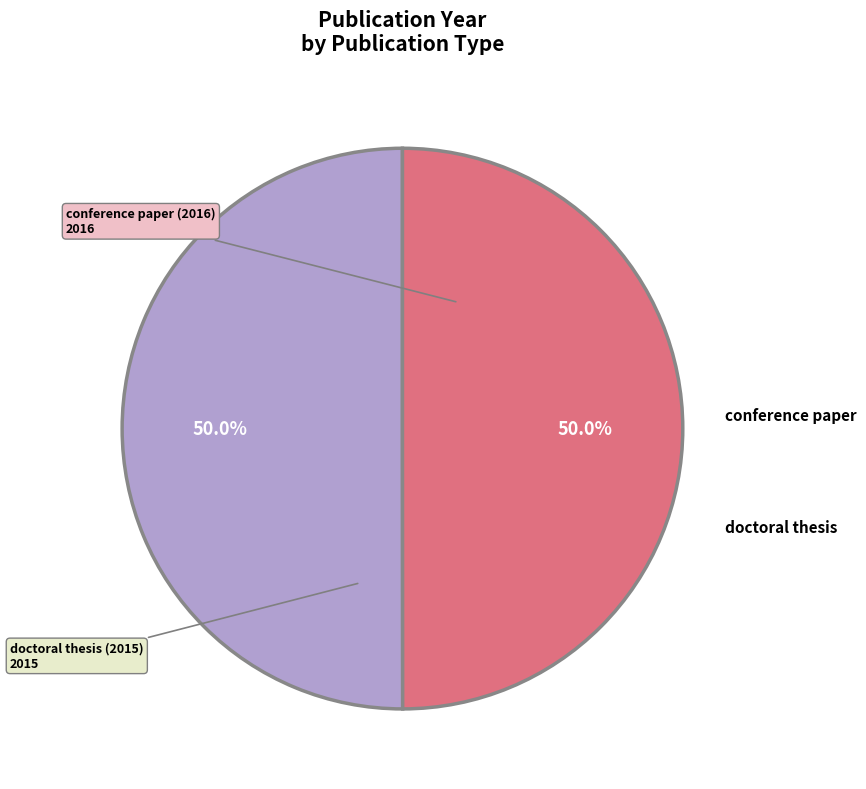

The doctoral thesis (2015) slice represents 64% of the pie. True or false?

False